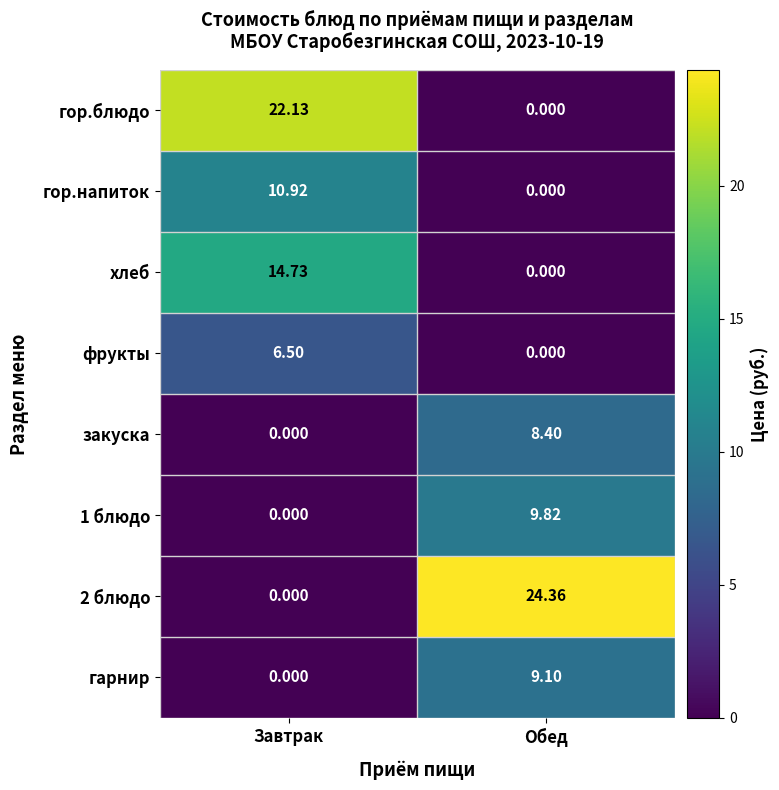

At which category is the sum across all series the highest?

Завтрак